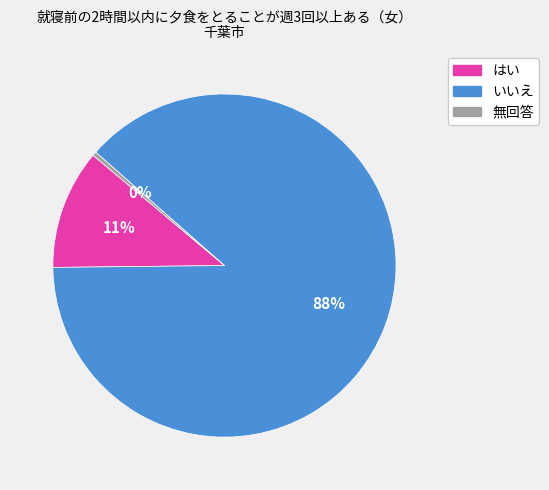

Is the sum of はい and 無回答 greater than half?

No